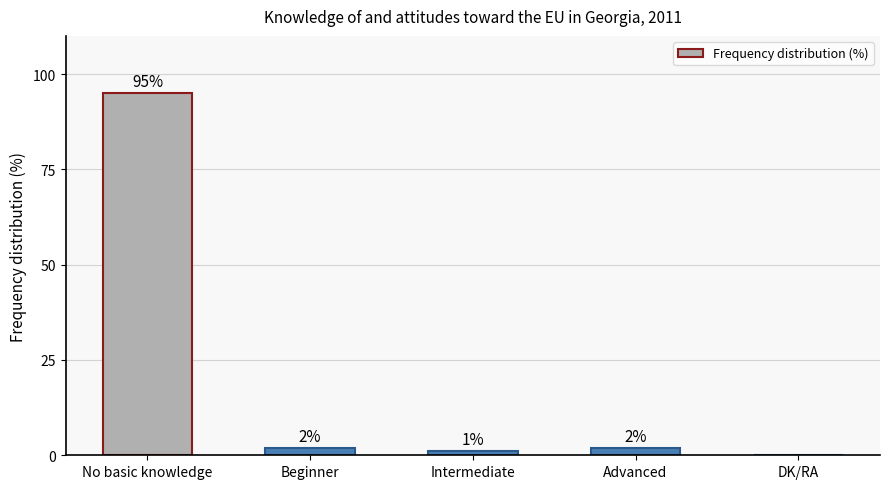

What is the change in value from No basic knowledge to Advanced?

-93